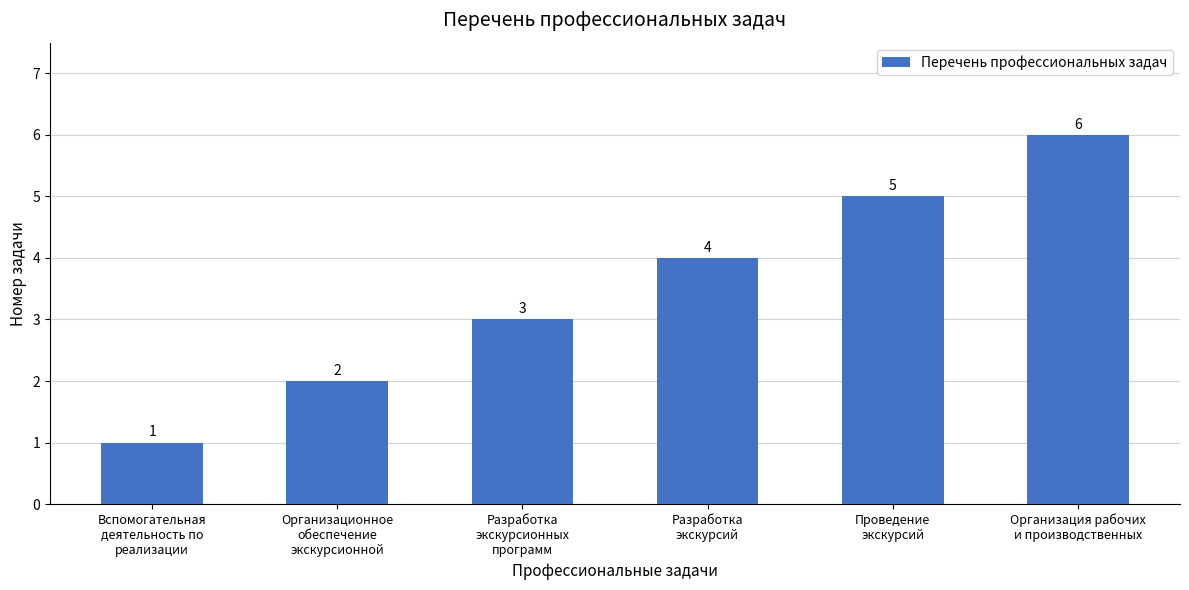

List the labels in order of value, largest first.

Организация рабочих
и производственных, Проведение
экскурсий, Разработка
экскурсий, Разработка
экскурсионных
программ, Организационное
обеспечение
экскурсионной, Вспомогательная
деятельность по
реализации